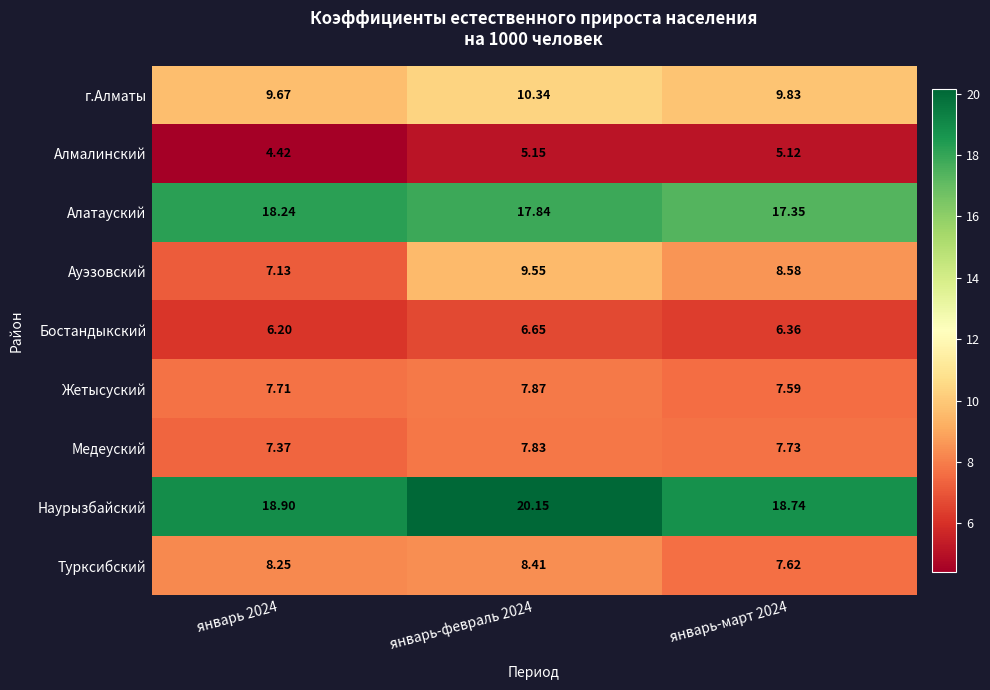

List the series in order of their peak value, lowest first.

Алмалинский, Бостандыкский, Медеуский, Жетысуский, Турксибский, Ауэзовский, г.Алматы, Алатауский, Наурызбайский